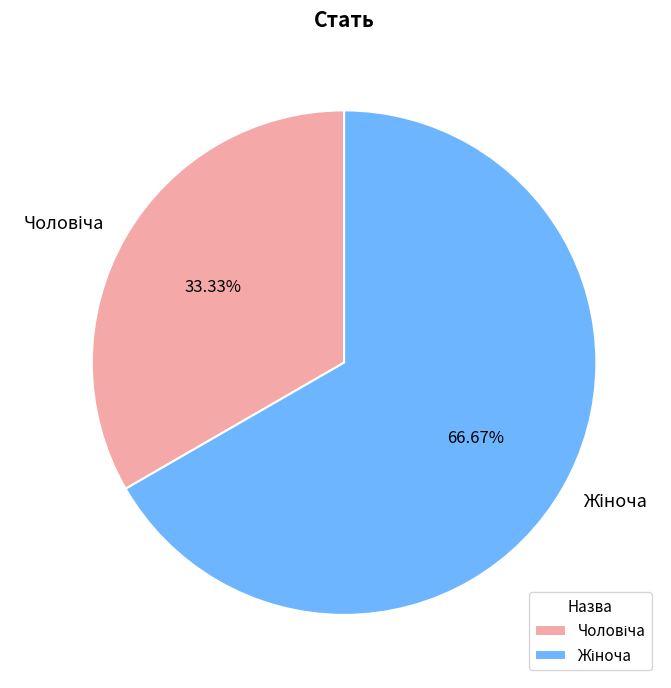

Is there a majority slice in this chart?

Yes